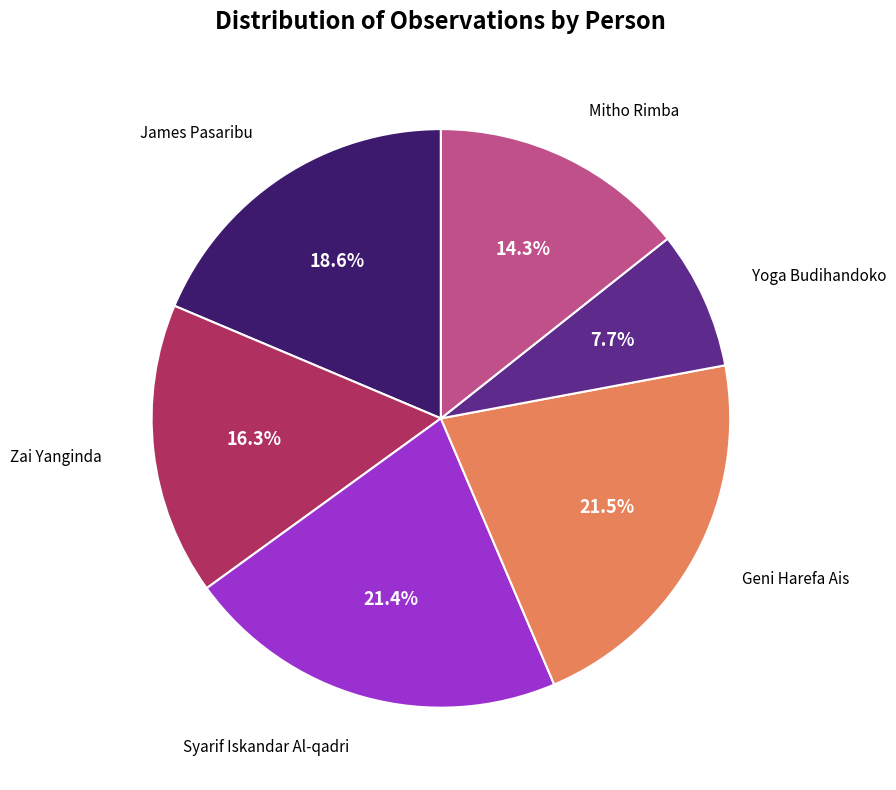

Does any single category account for the majority?

No